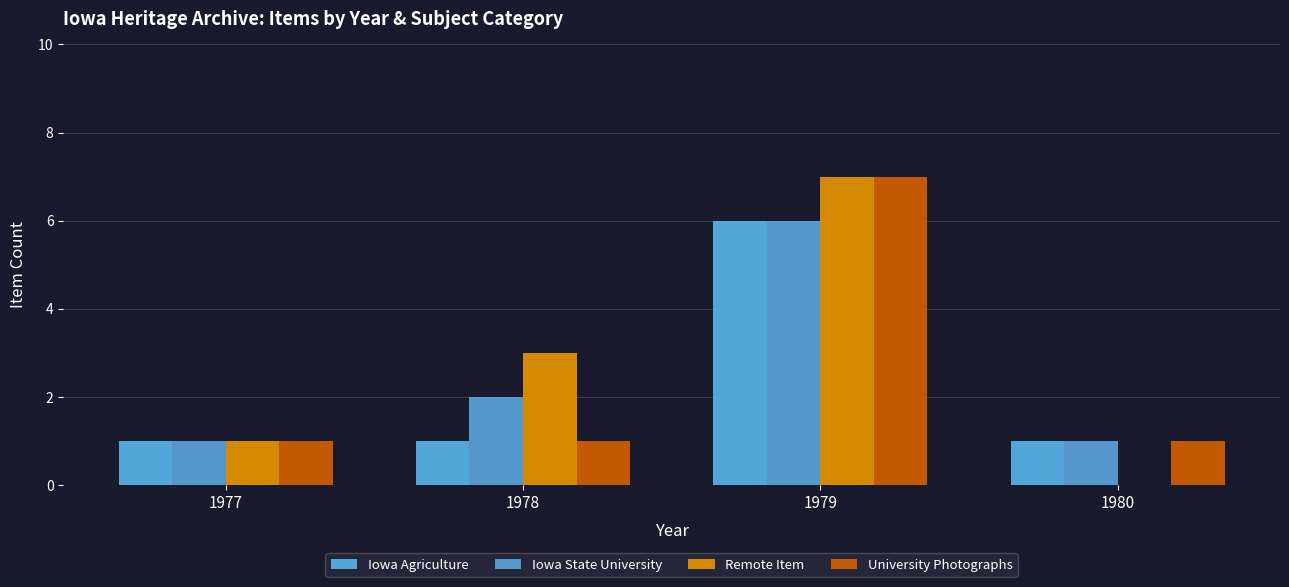

What is the value of the Remote Item bar at the 1st from the left?

1